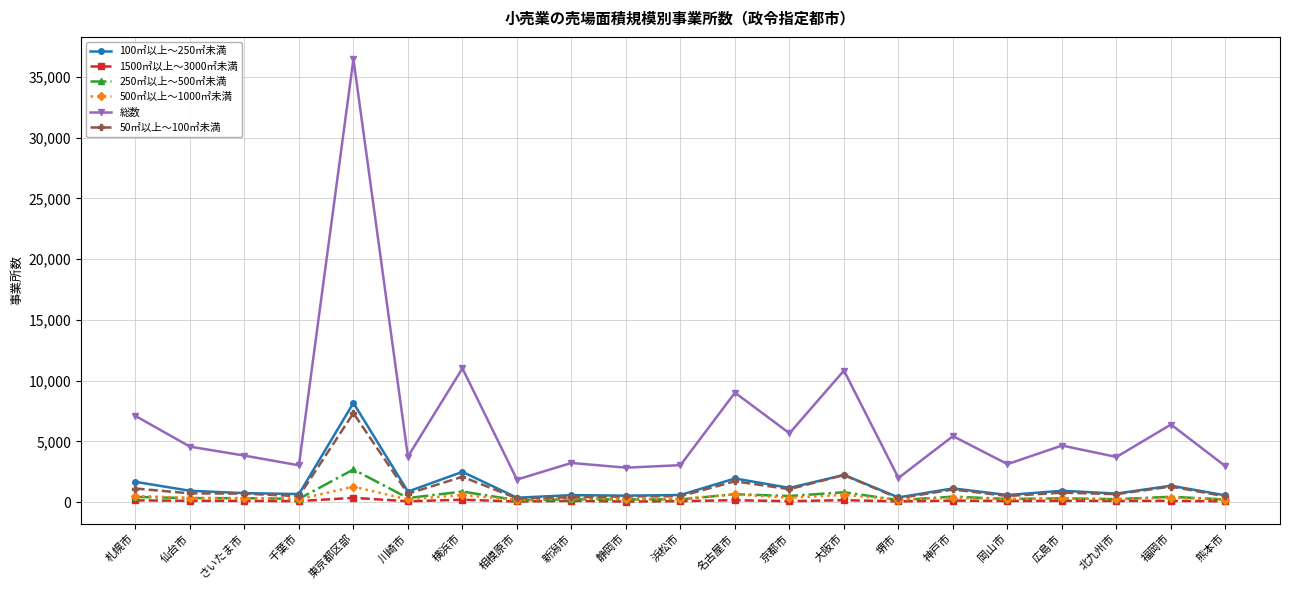

Is it true that 500㎡以上～1000㎡未満 equals 240 at 岡山市?

True